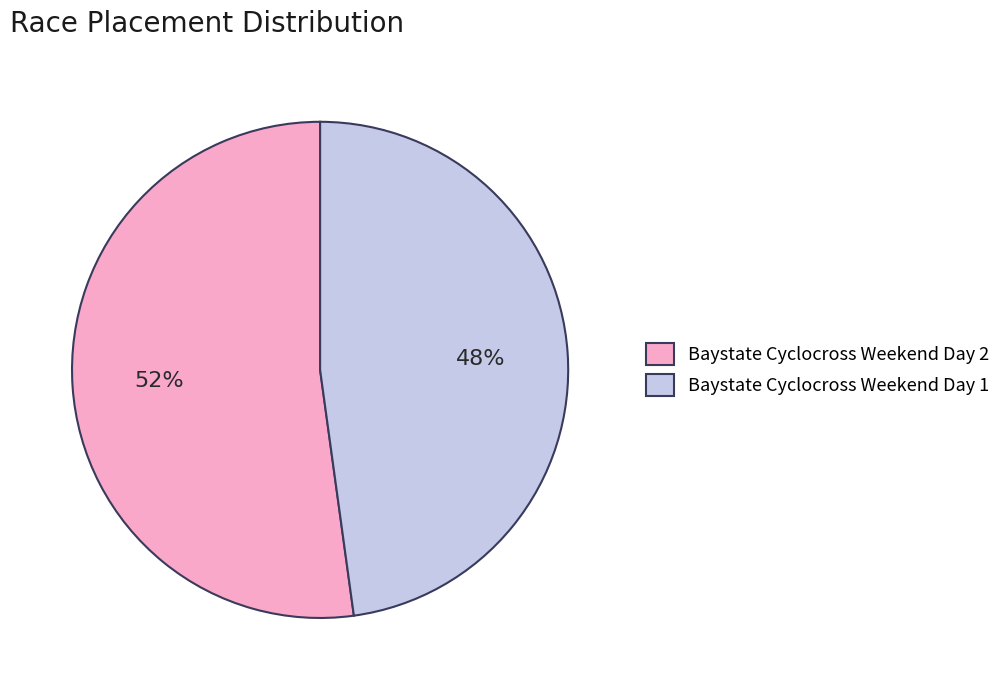

To the nearest percent, what portion does Baystate Cyclocross Weekend Day 2 represent?

52%